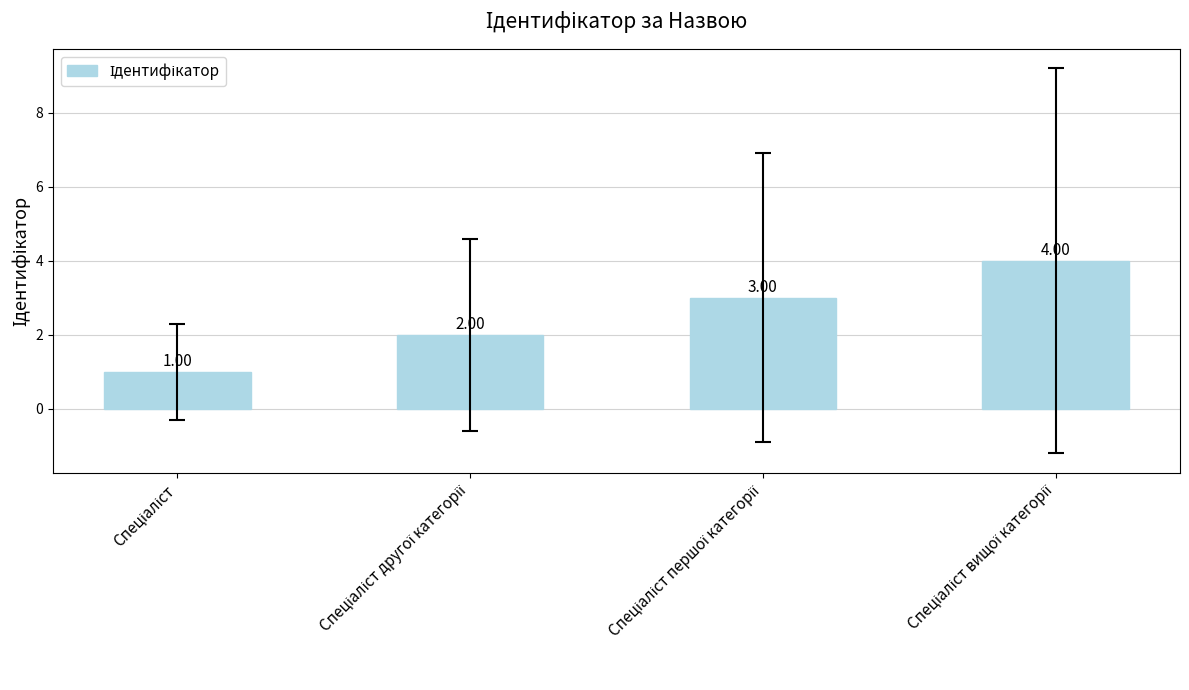

What is the sum of all values?

10